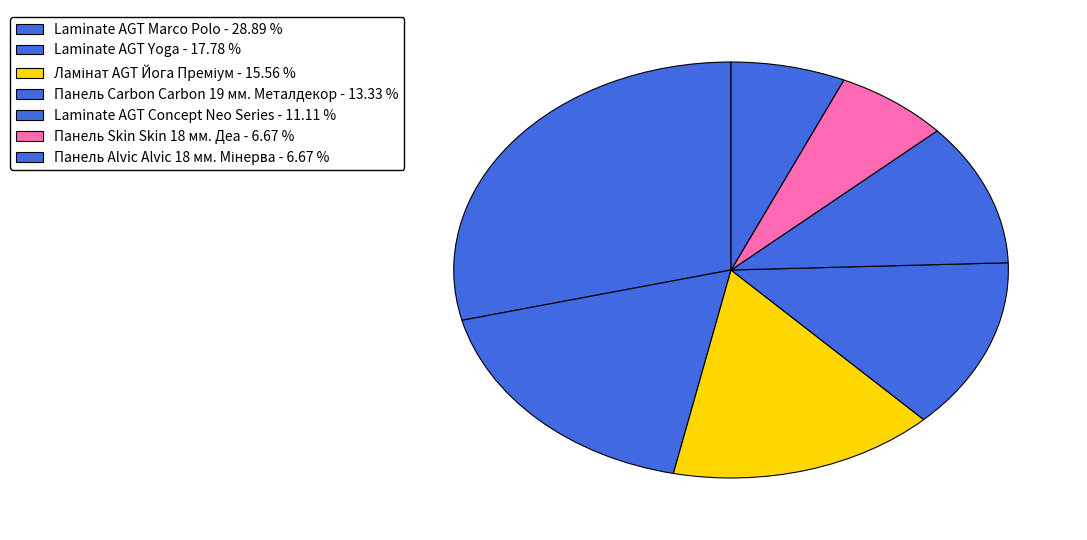

To the nearest percent, what is the average slice percentage?

14%